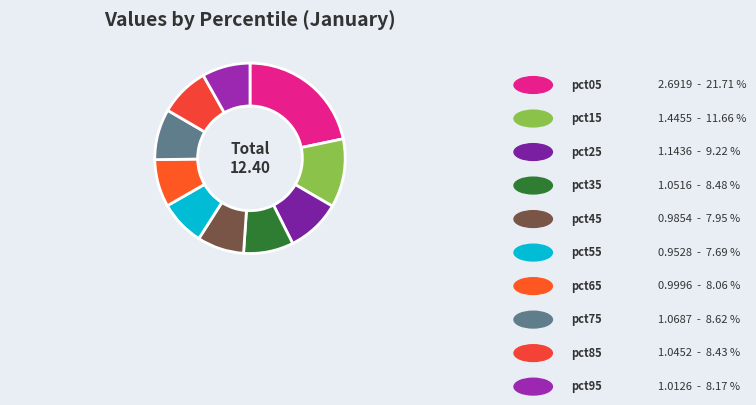

To the nearest percent, what is the difference between the pct75 and pct15 slice percentages?

3%